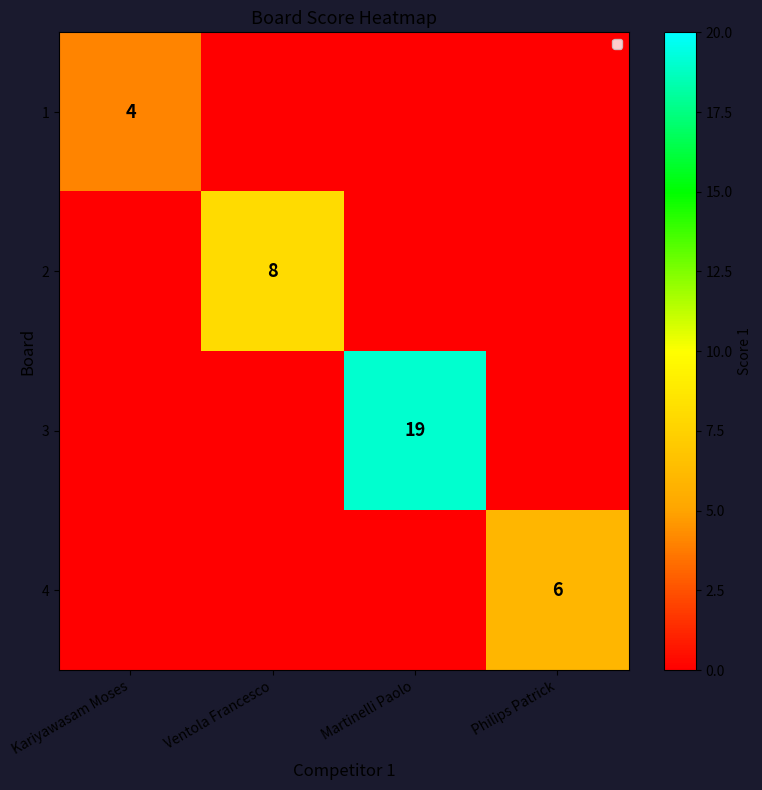

The 1 series shows 2 at Kariyawasam Moses. True or false?

False